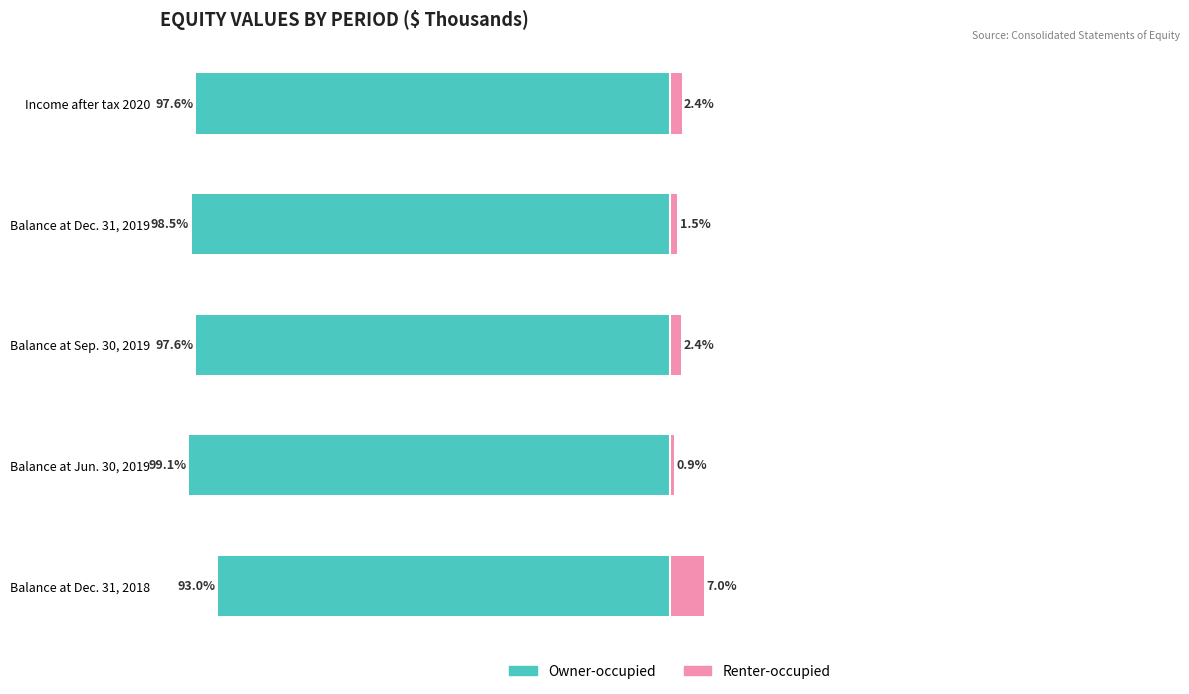

The value of Owner-occupied at Balance at Dec. 31, 2019 is -98.5. True or false?

True